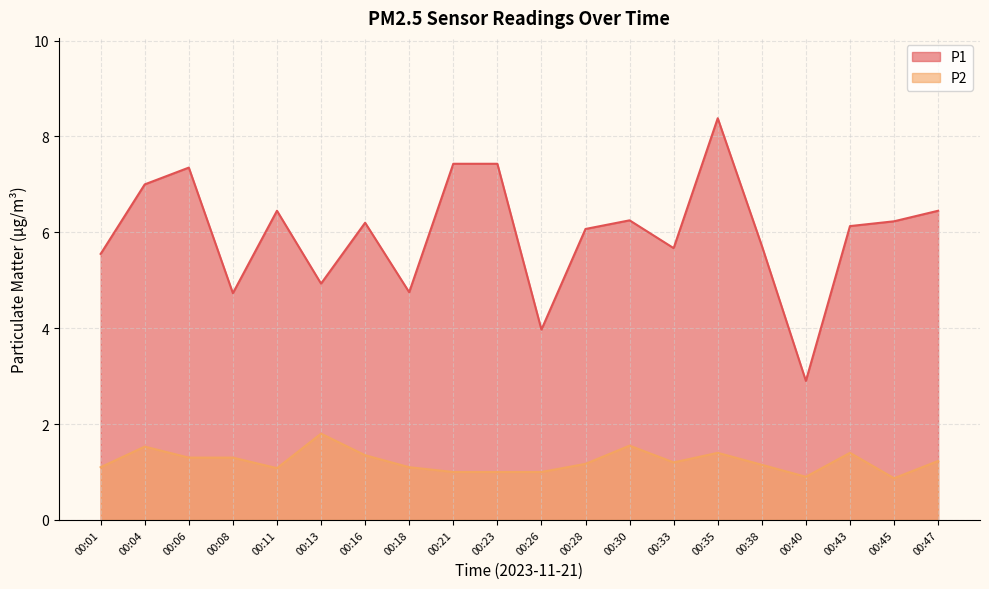

What is the value of the P2 point at the 1st from the left?

1.1